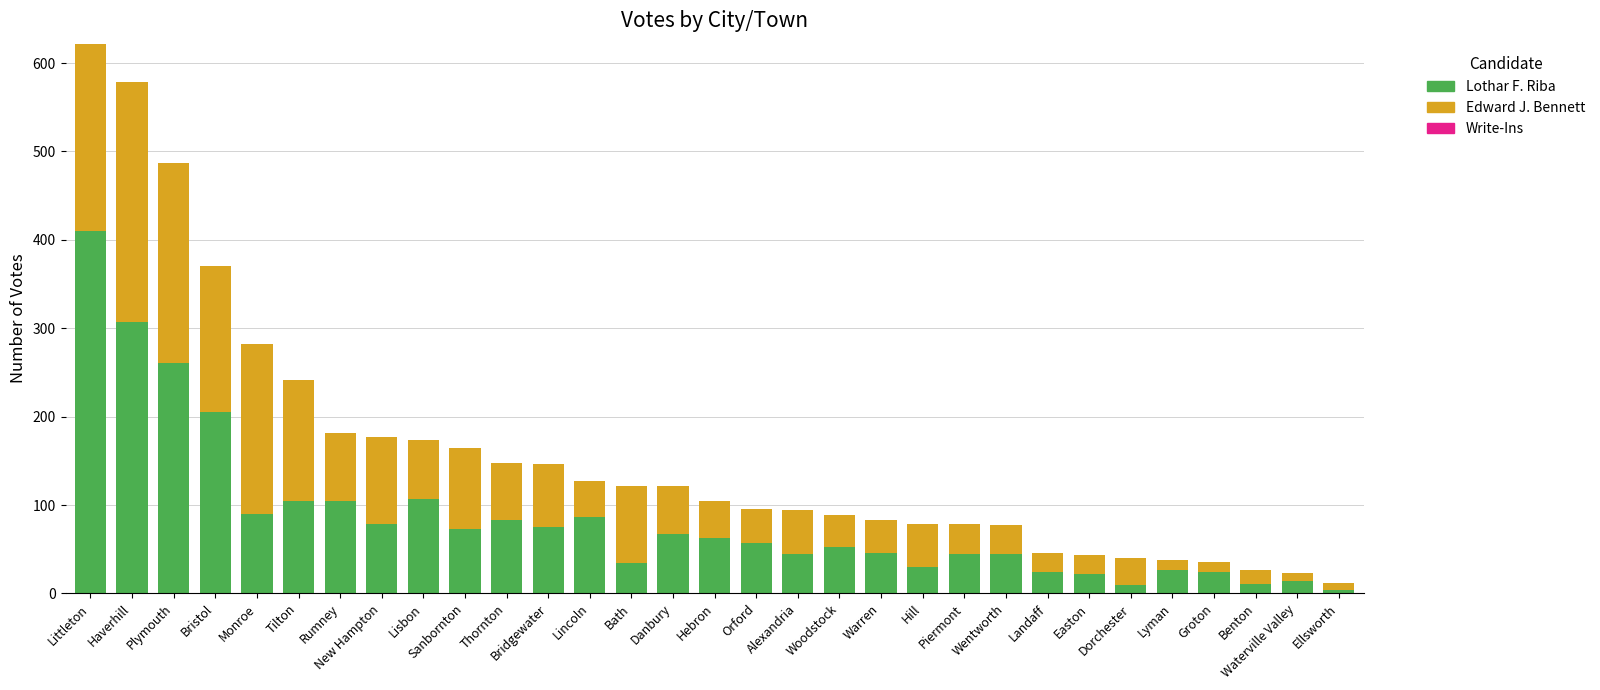

What is the difference between the maximum and minimum values in the Lothar F. Riba series?

406